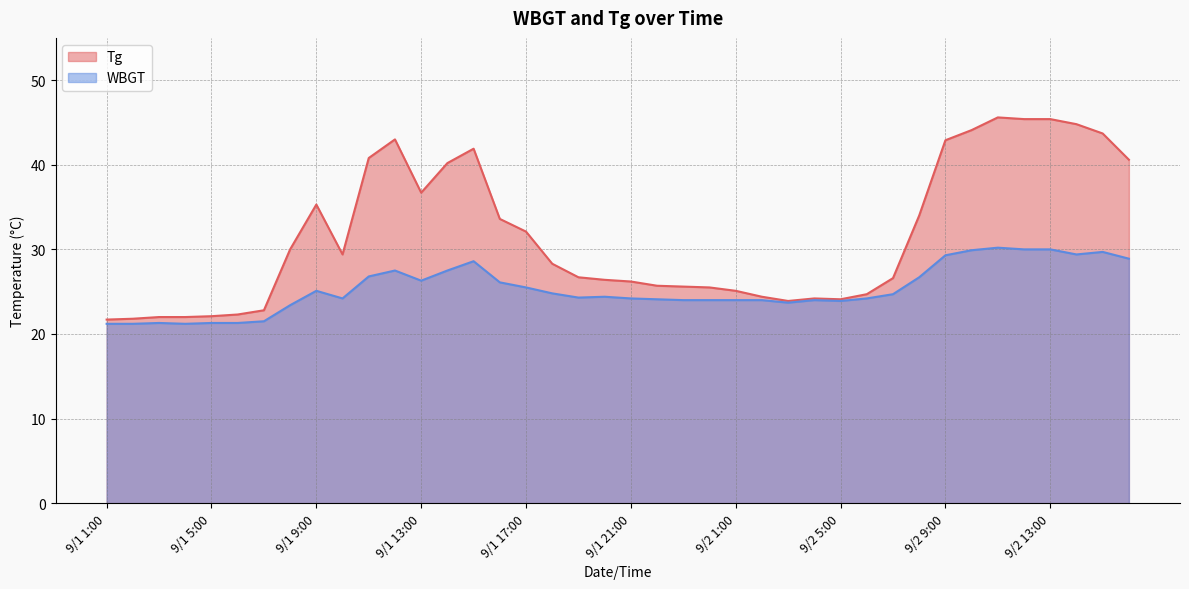

Between 9/1 21:00 and 9/2 10:00, which series saw the biggest shift?

Tg